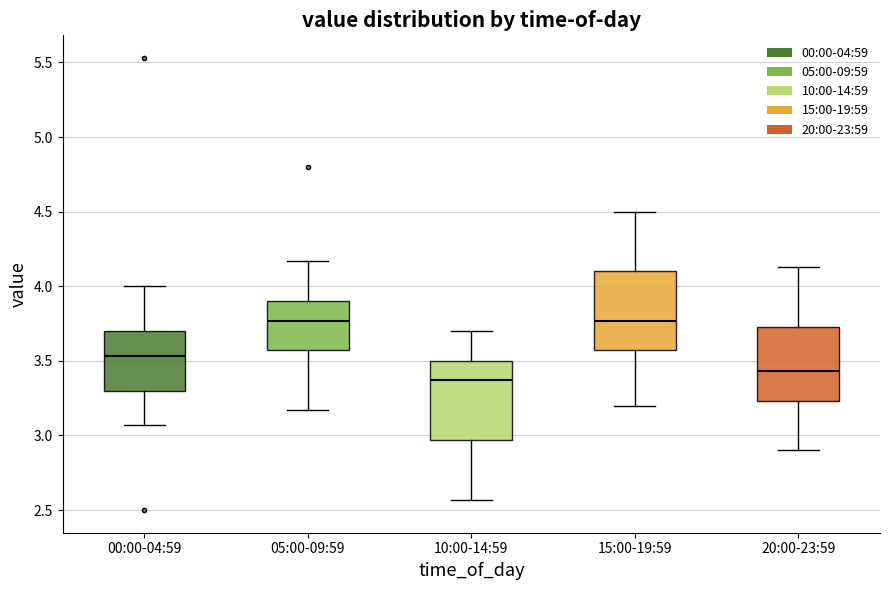

Reading left to right, read every box against the y-axis: the position of its median line, the range the box covers, and the ends of its whiskers. The values are not printed on the chart, so give them approximately, as read against the axis.

00:00-04:59: median 3.55, box 3.30 to 3.70, whiskers 3.05 to 4.00
05:00-09:59: median 3.75, box 3.55 to 3.90, whiskers 3.15 to 4.15
10:00-14:59: median 3.35, box 2.95 to 3.50, whiskers 2.55 to 3.70
15:00-19:59: median 3.75, box 3.55 to 4.10, whiskers 3.20 to 4.50
20:00-23:59: median 3.45, box 3.25 to 3.75, whiskers 2.90 to 4.15